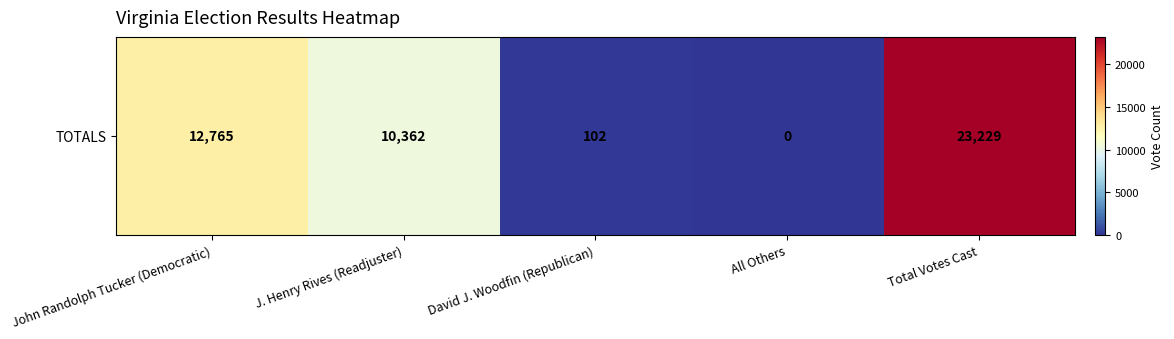

Count the number of categories in the chart.

5